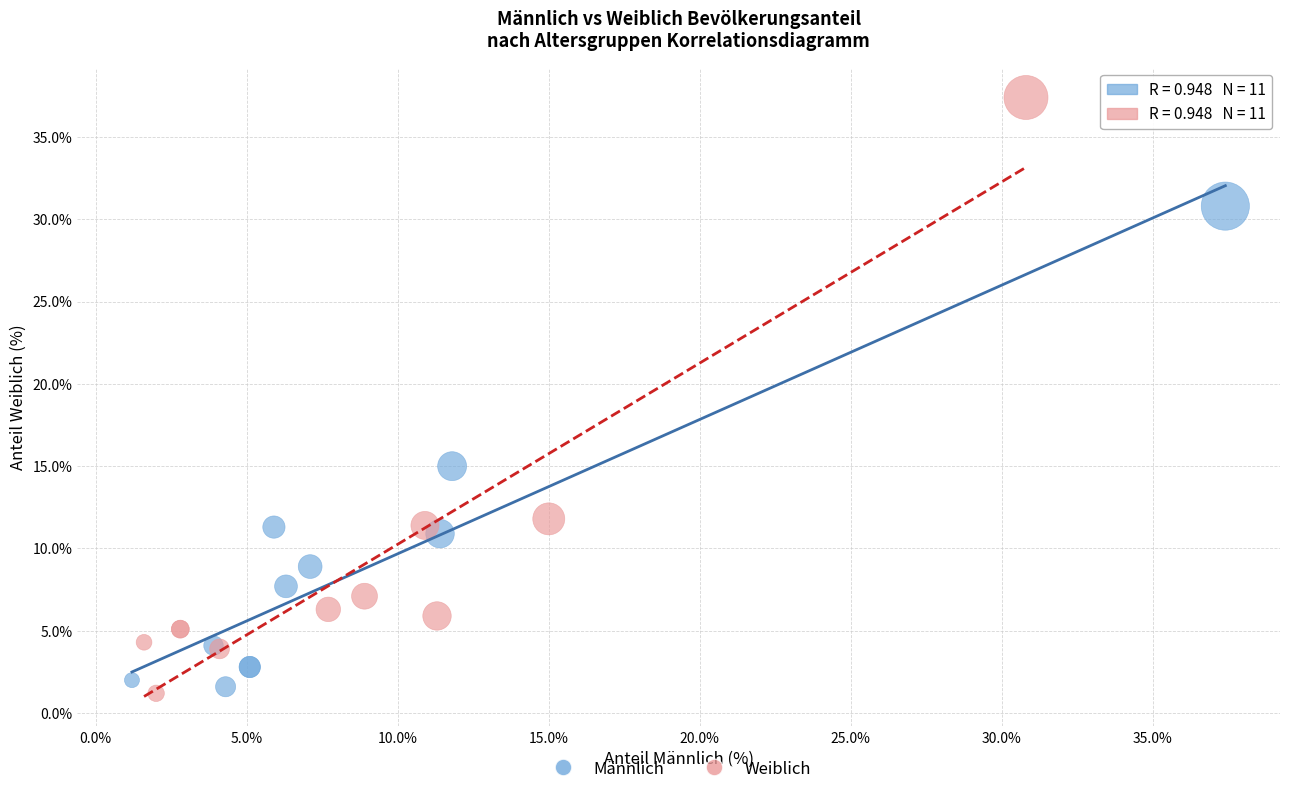

Which series has the widest spread of Y values?

Weiblich